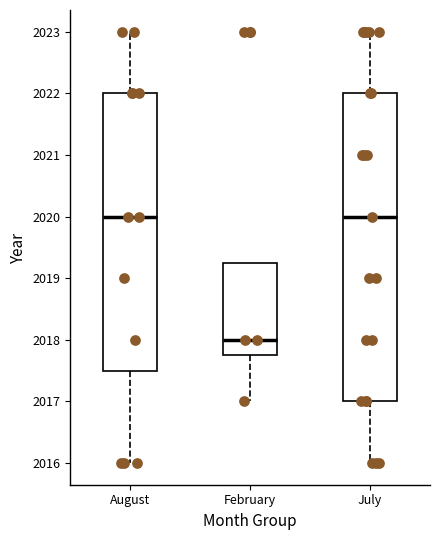

Which box's median line is the lowest?

February